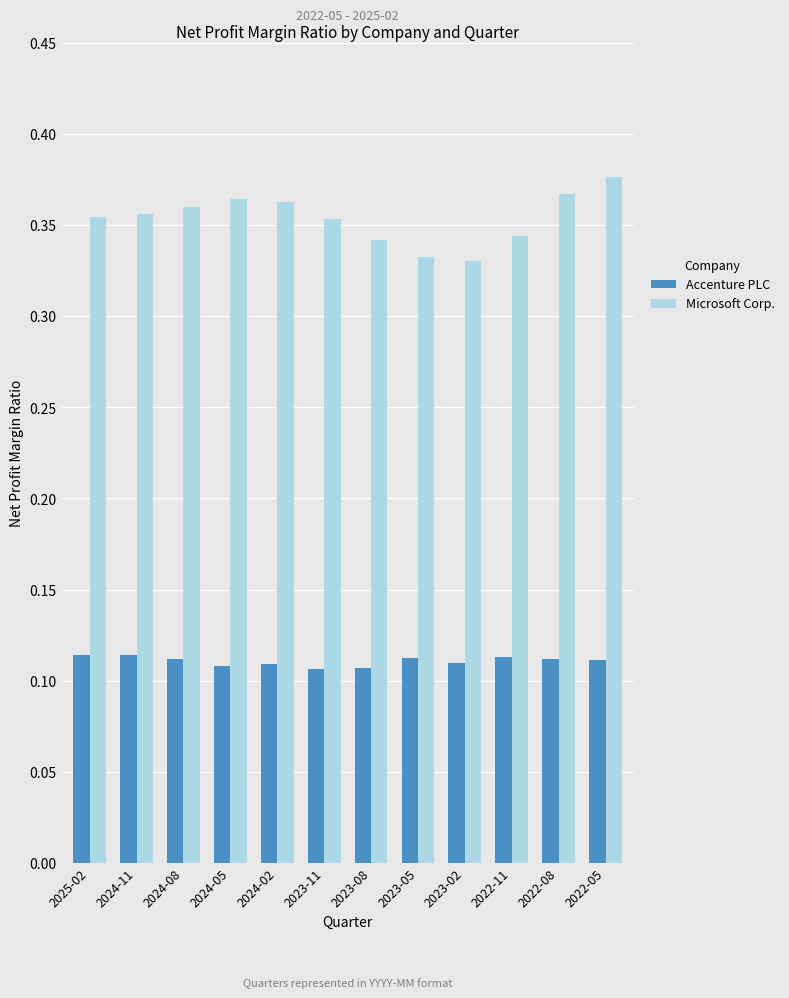

Count the number of data series in this chart.

2